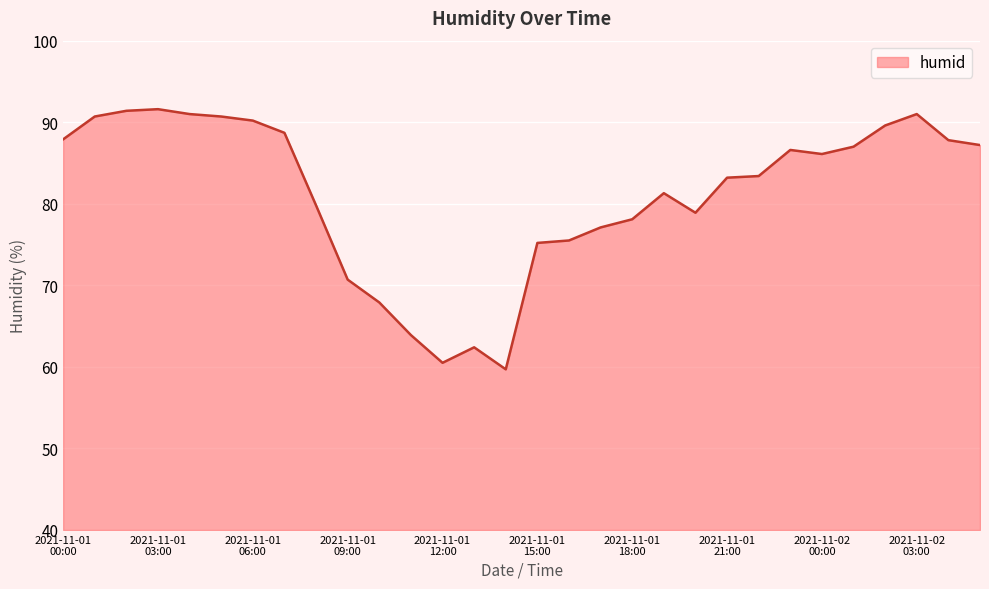

What is the maximum value shown in the chart?

91.6